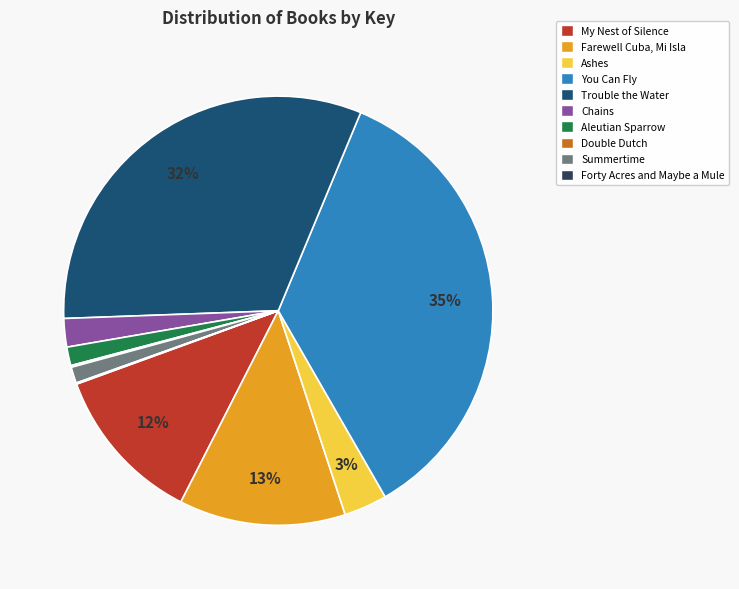

Which has a higher value, Farewell Cuba, Mi Isla or My Nest of Silence?

Farewell Cuba, Mi Isla